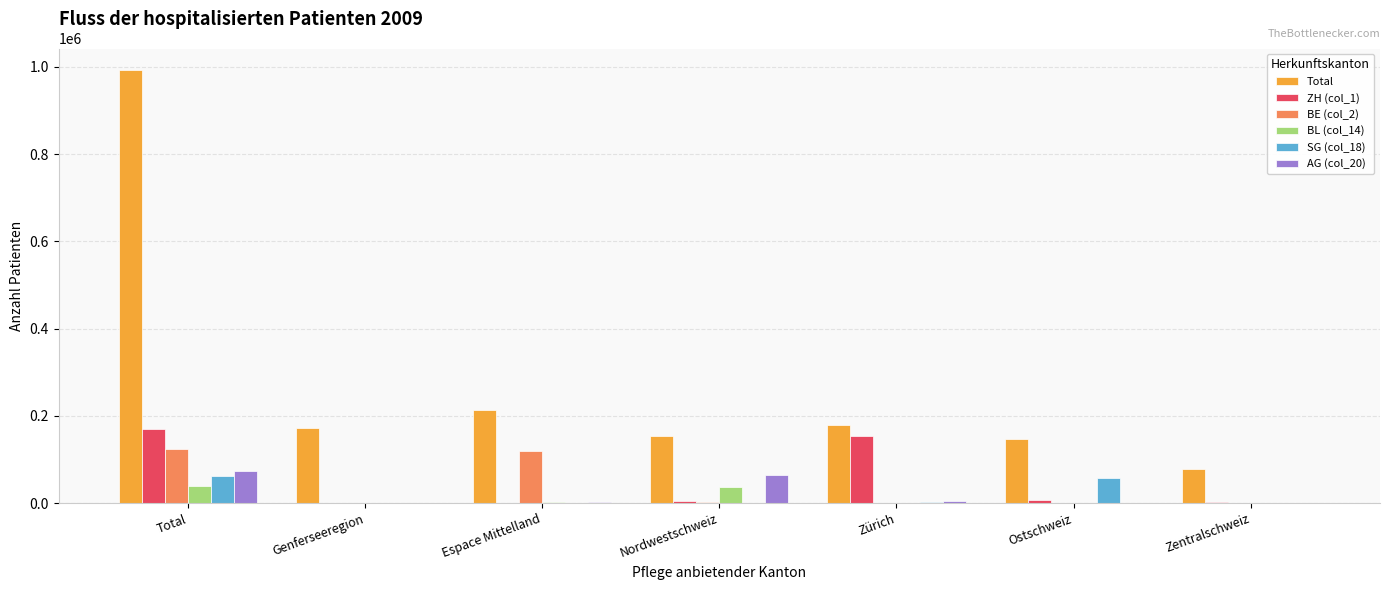

Are the bars grouped side by side (vs. stacked)?

Yes